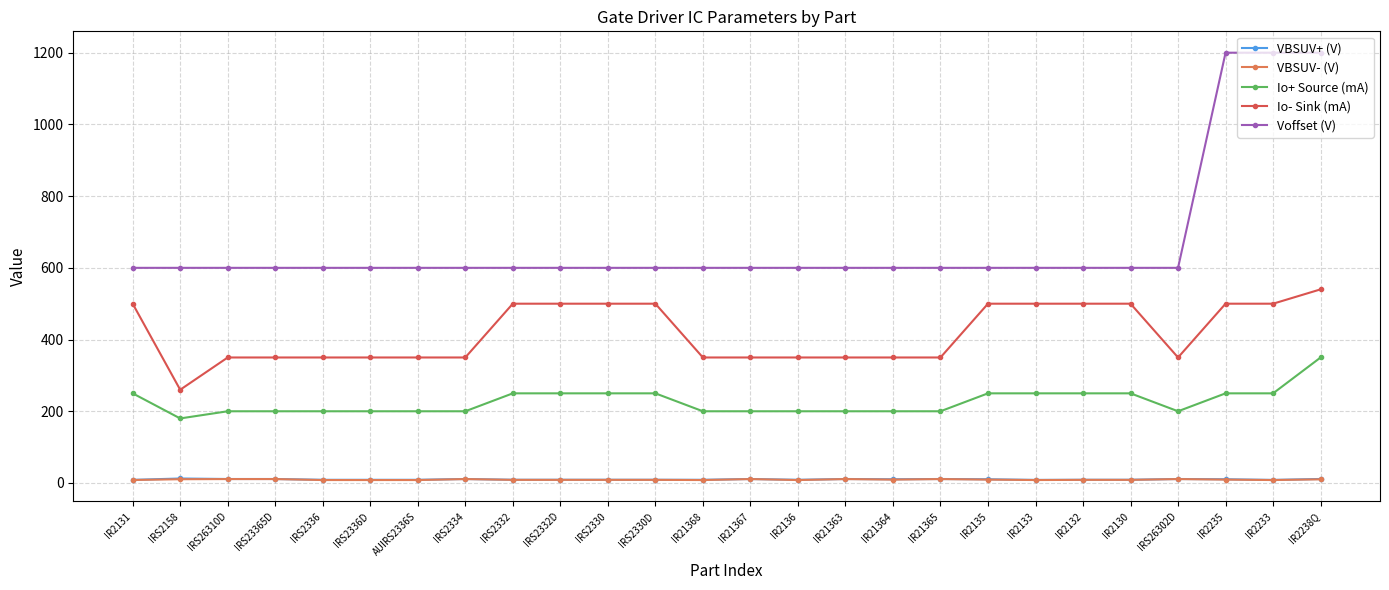

What position from the right is IR21367?

13